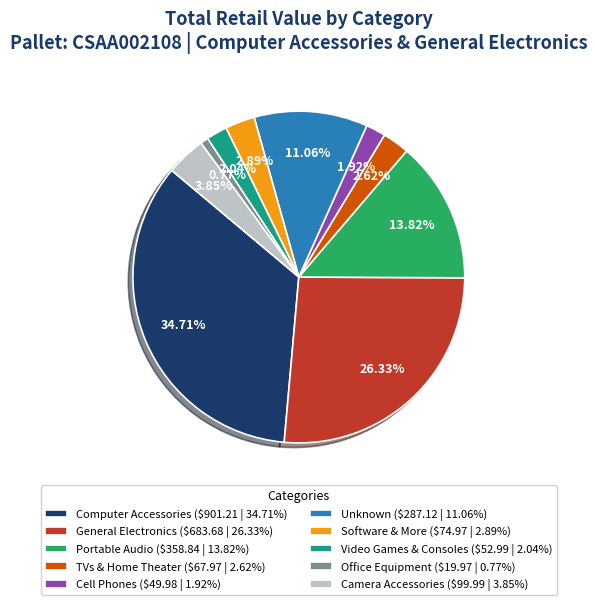

How many slices are in this pie chart?

10